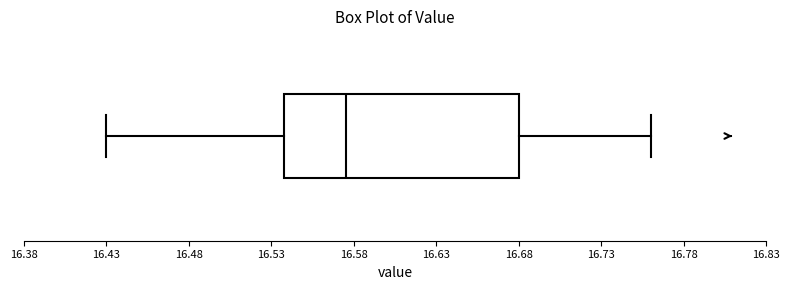

Where is the left edge of the box on the x-axis? The values are not printed on the chart, so give them approximately, as read against the axis.

16.540